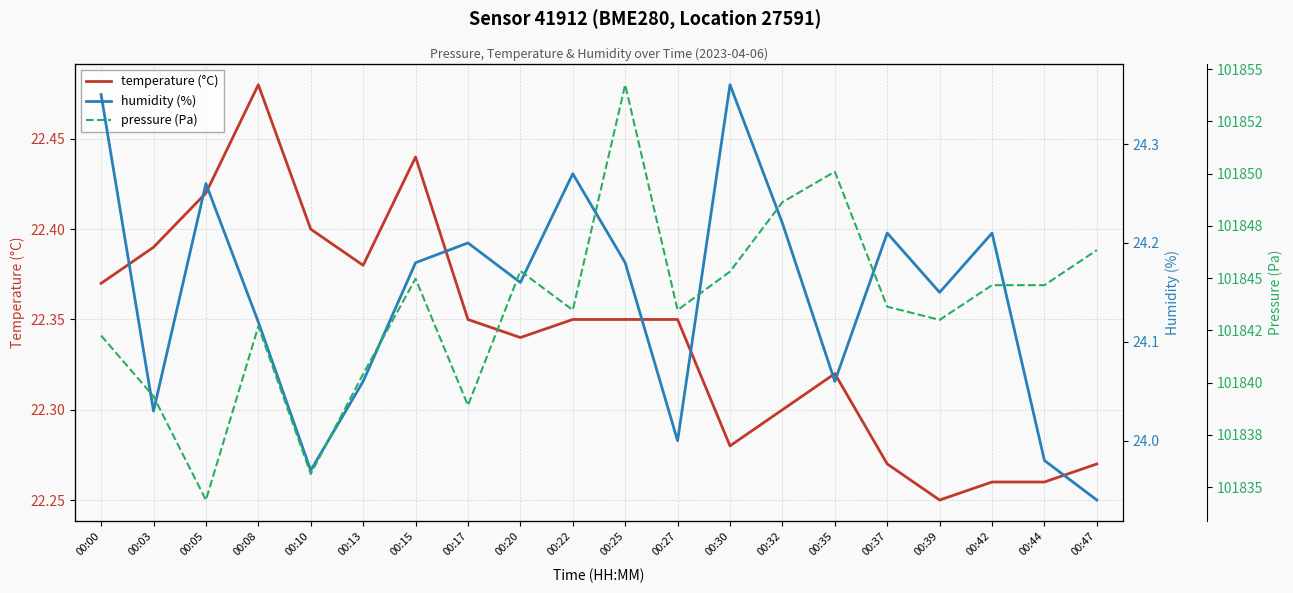

Count the temperature (°C) values in the range 22 to 23.

20